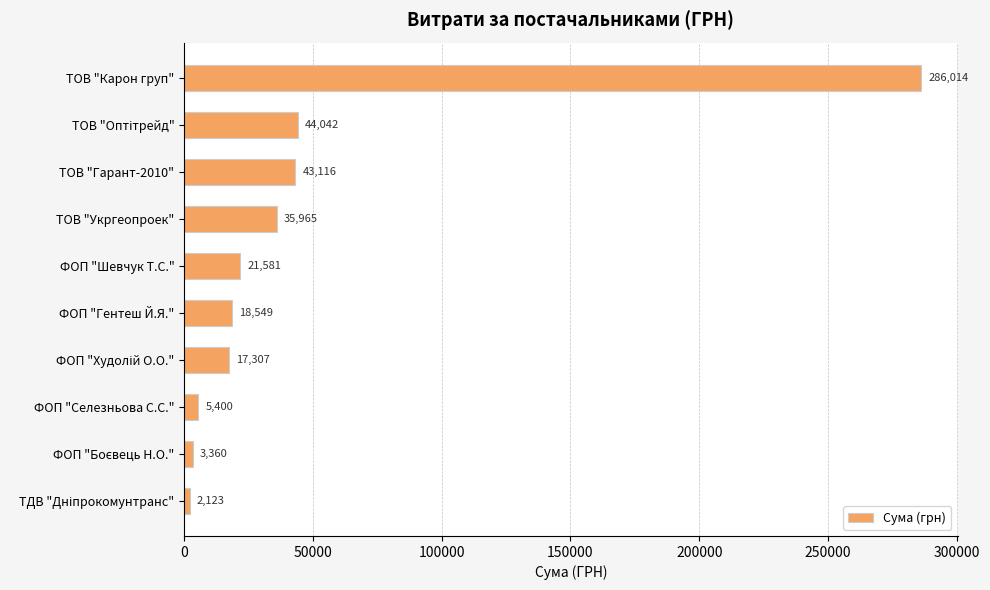

Are the bars grouped side by side (vs. stacked)?

No